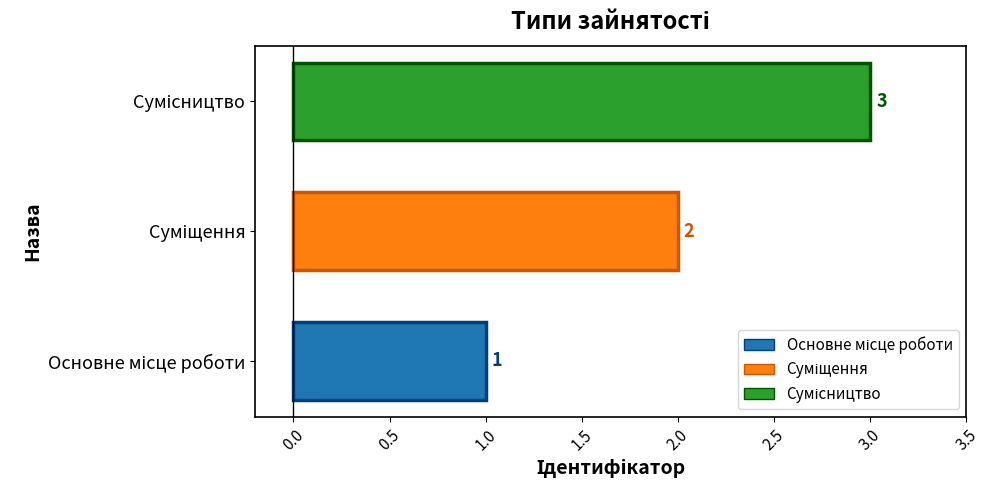

Count the values in the range 1 to 3.

3